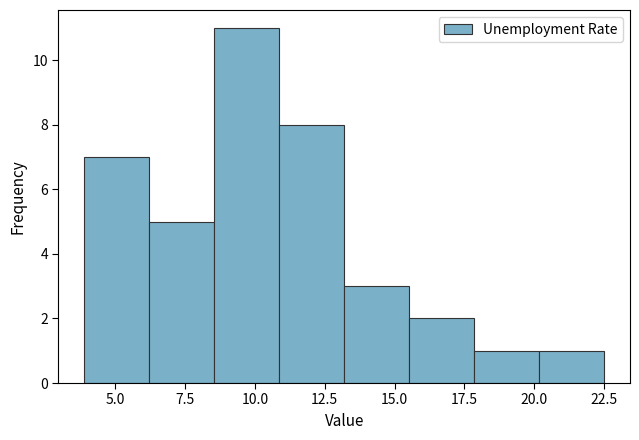

How tall is the bar that spans 15.5 to 18.0 on the x-axis? Neither the bar edges nor the heights are printed on the chart, so give them approximately, as read against the axes.

2